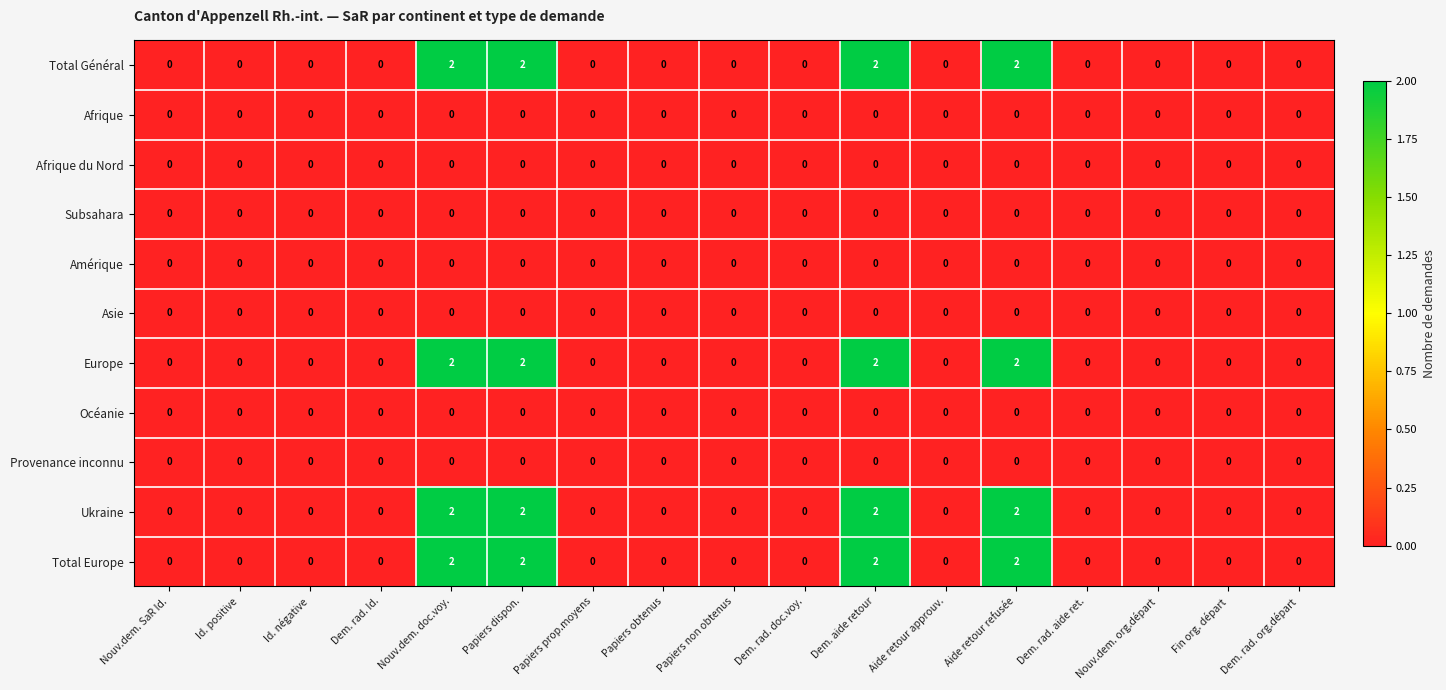

The value of Europe at Dem. aide retour is 3. True or false?

False